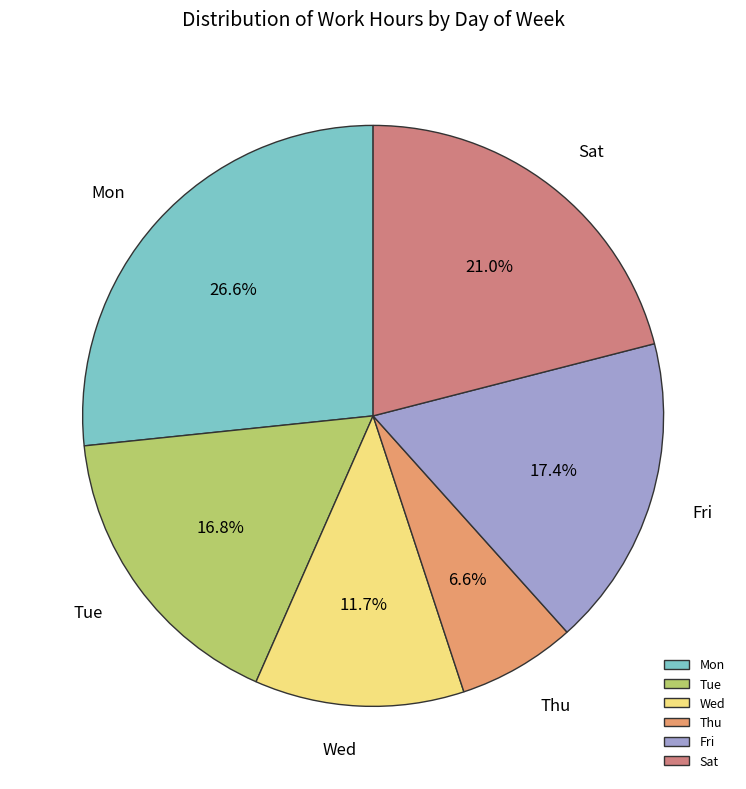

To the nearest percent, what is the combined percentage of Wed and Fri?

29%